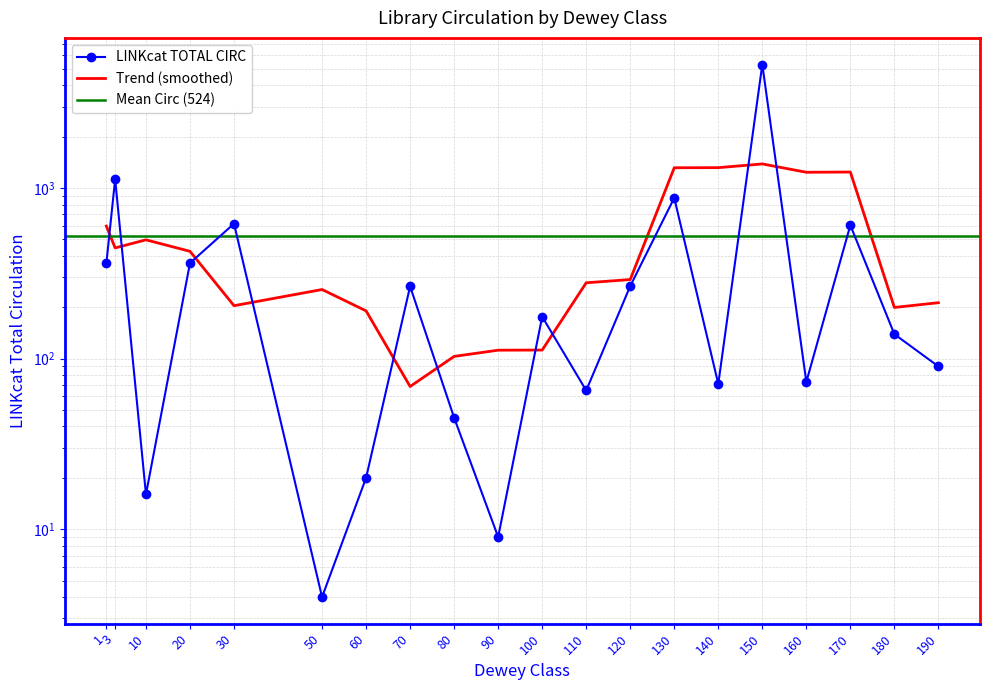

What is the change in value from 3 to 90?

-1117